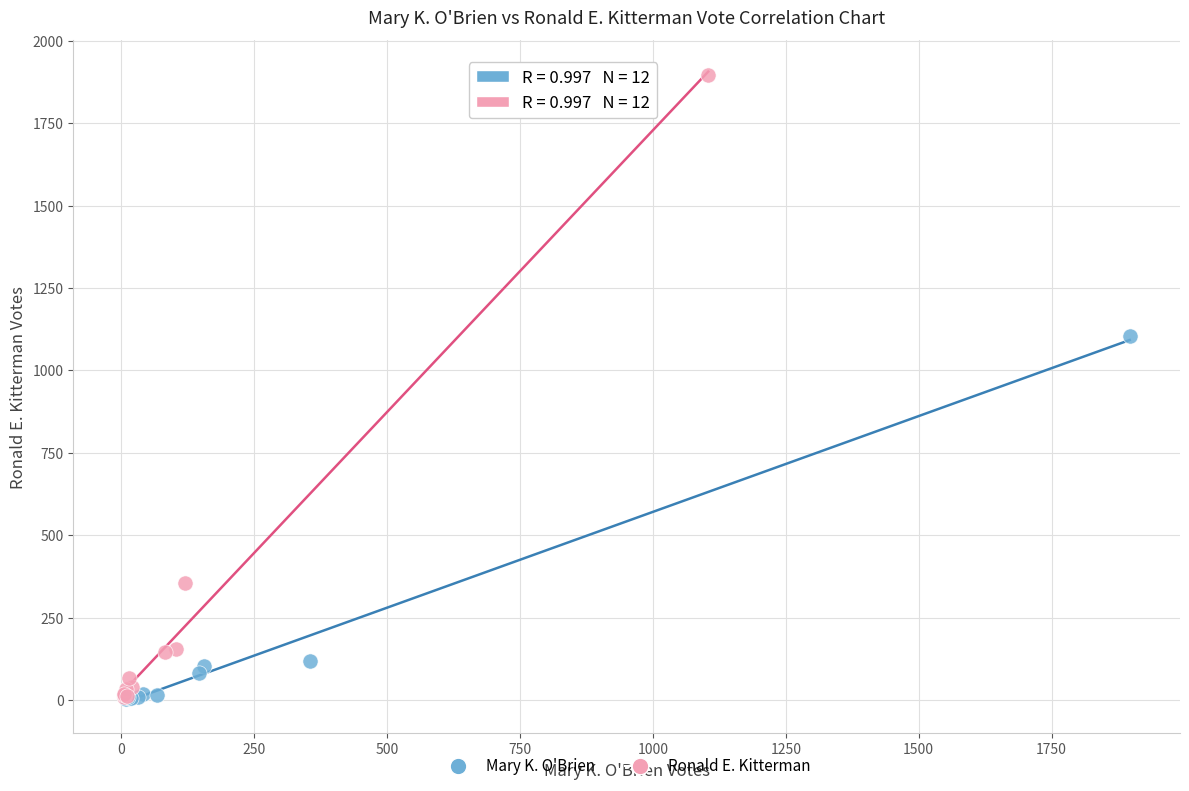

Which series reaches the maximum Y coordinate?

Ronald E. Kitterman